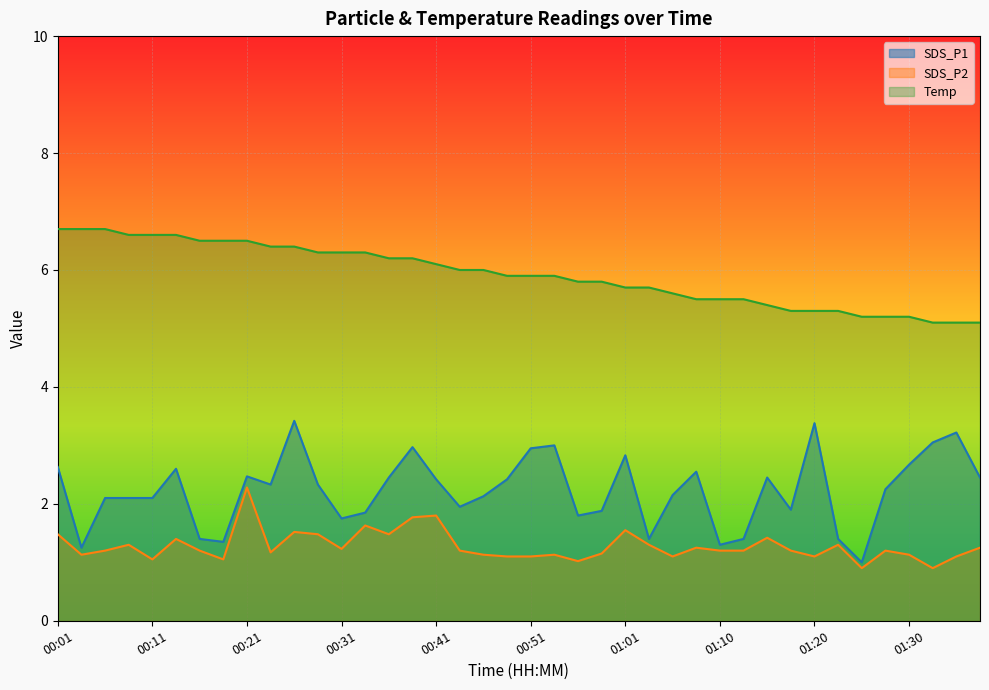

Where does the SDS_P1 series first go above 2?

00:01